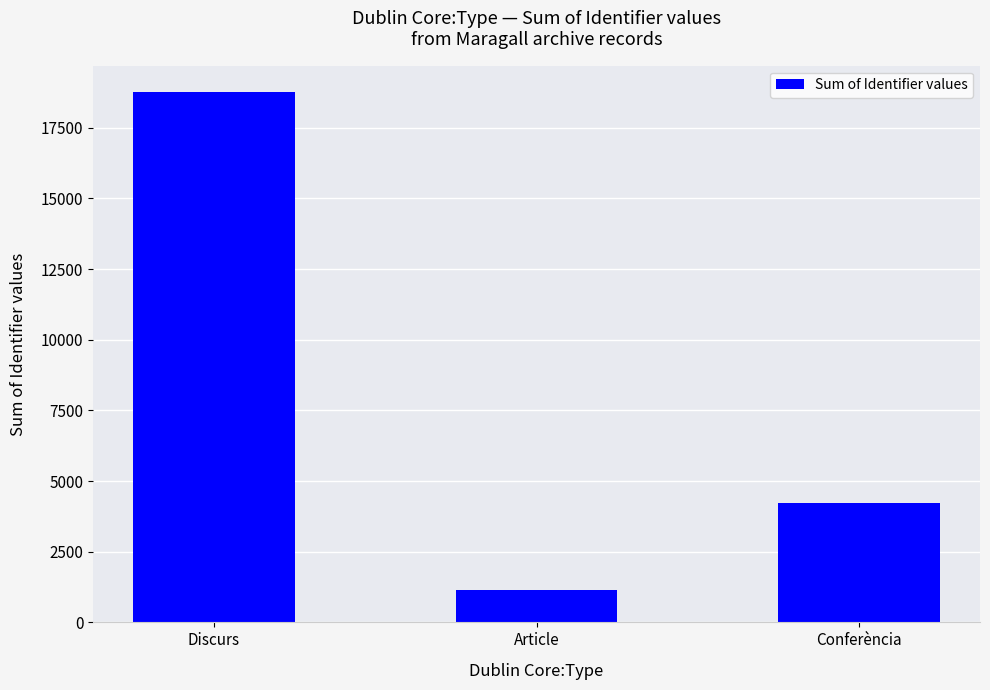

List the labels in order of value, largest first.

Discurs, Conferència, Article